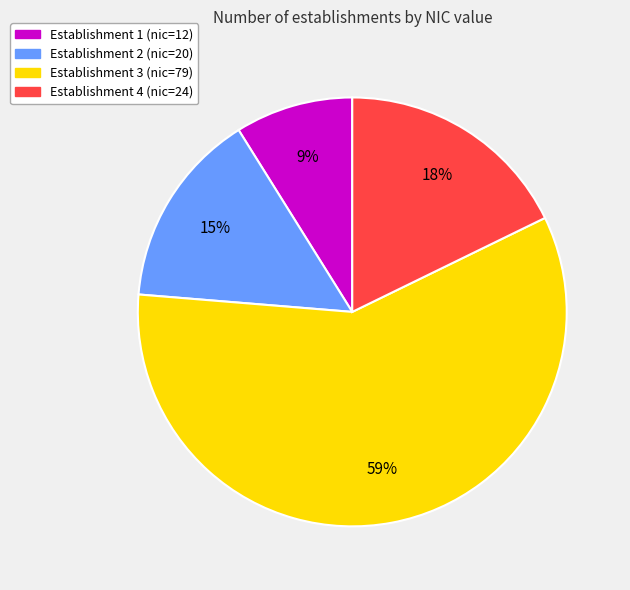

Does any single category account for the majority?

Yes